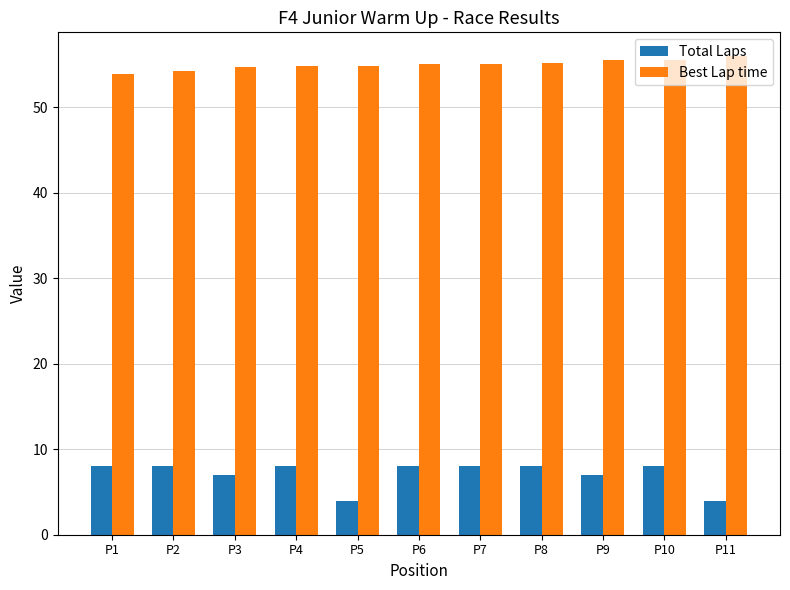

At P1, list the series in order from largest to smallest.

Best Lap time, Total Laps